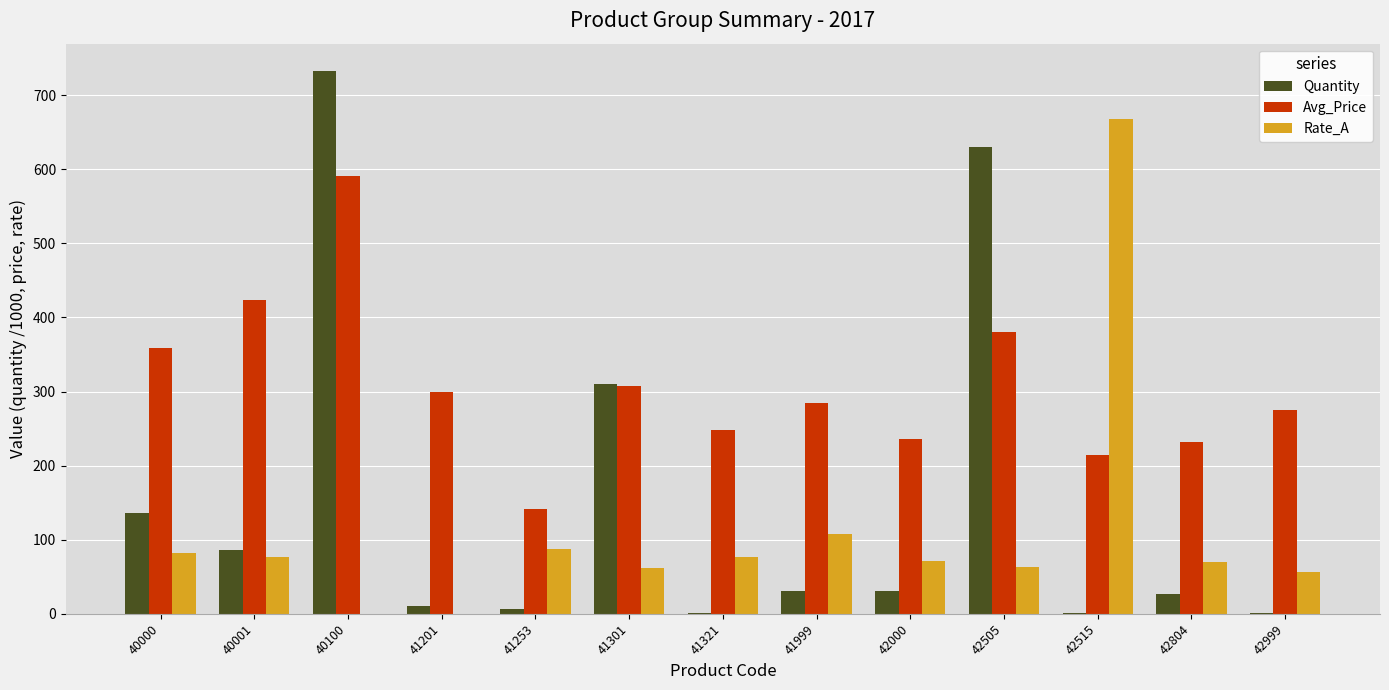

True or false: Avg_Price has a value of 307.0 at 41301.

True